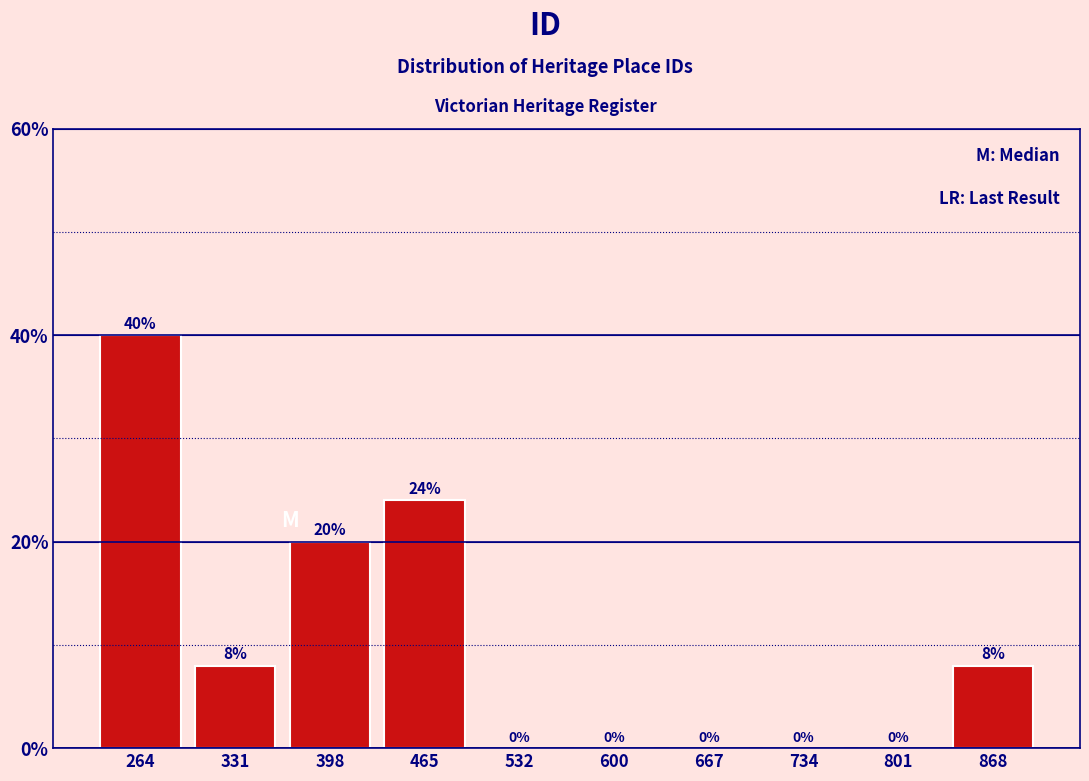

Reading left to right, transcribe this chart: for each bar, give the range it covers on the x-axis and its height. The bar edges are not printed on the chart, so give them approximately, as read against the axis.

230 to 300: 40
300 to 360: 8
360 to 430: 20
430 to 500: 24
500 to 570: 0
570 to 630: 0
630 to 700: 0
700 to 770: 0
770 to 830: 0
830 to 900: 8